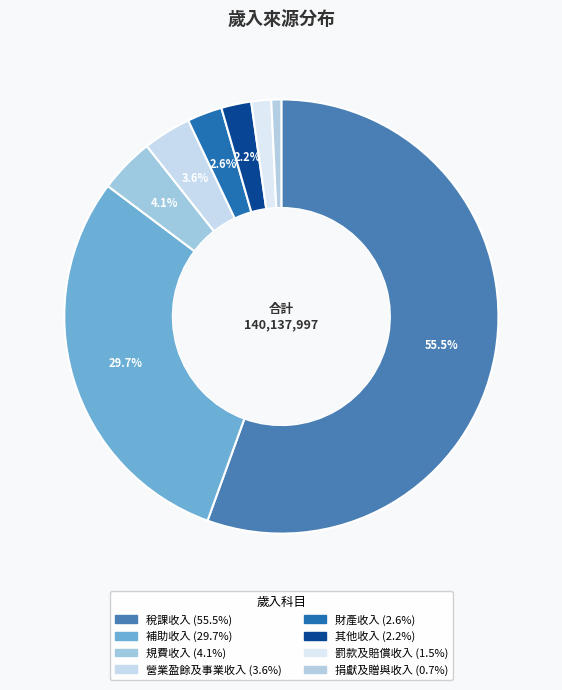

How many slices are in this pie chart?

8